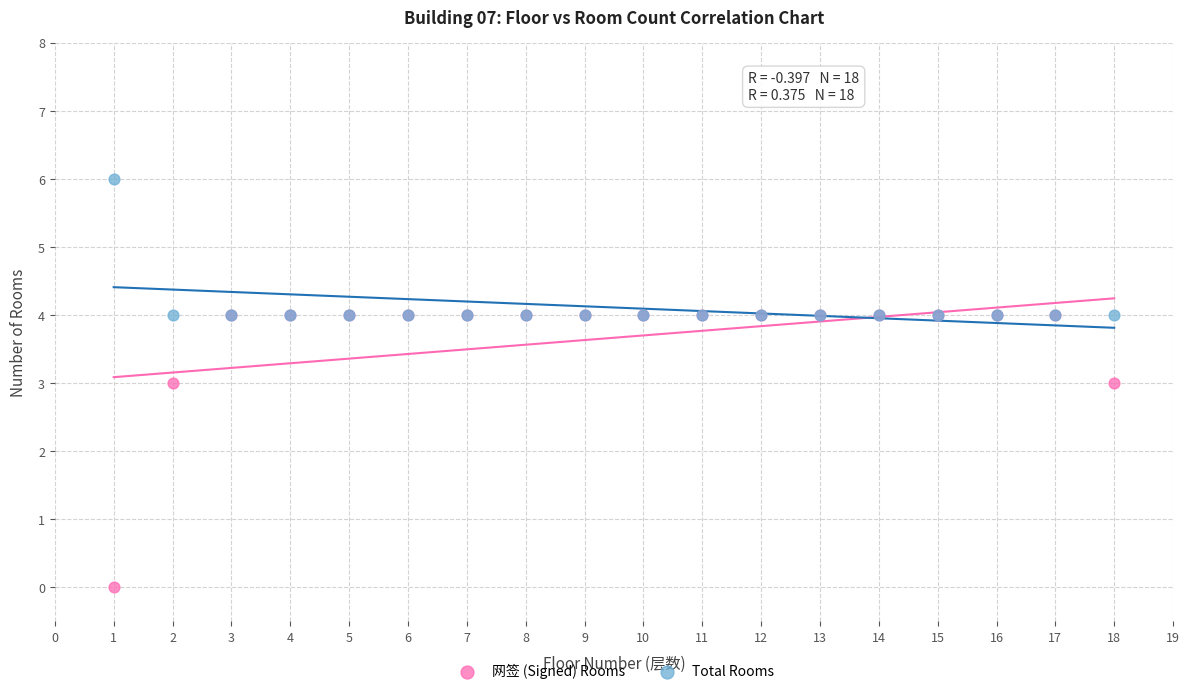

Which series contains the highest Y value?

Total Rooms